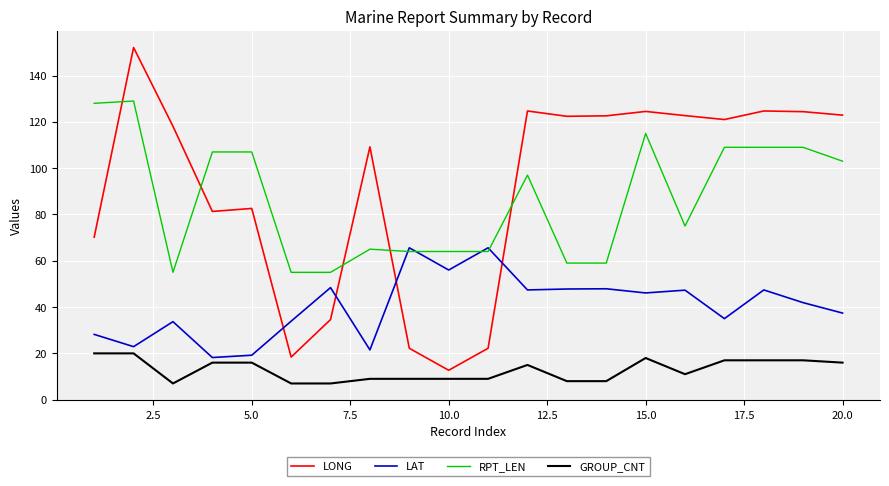

True or false: LONG and LAT intersect in this chart.

True